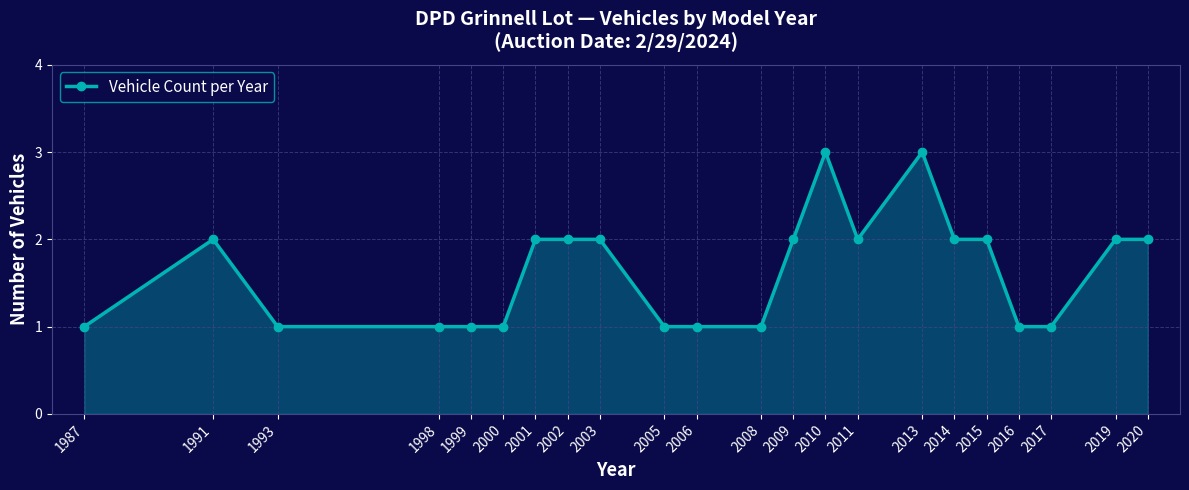

Approximately how many times larger is the value at 1987 compared to 2001?

0.5